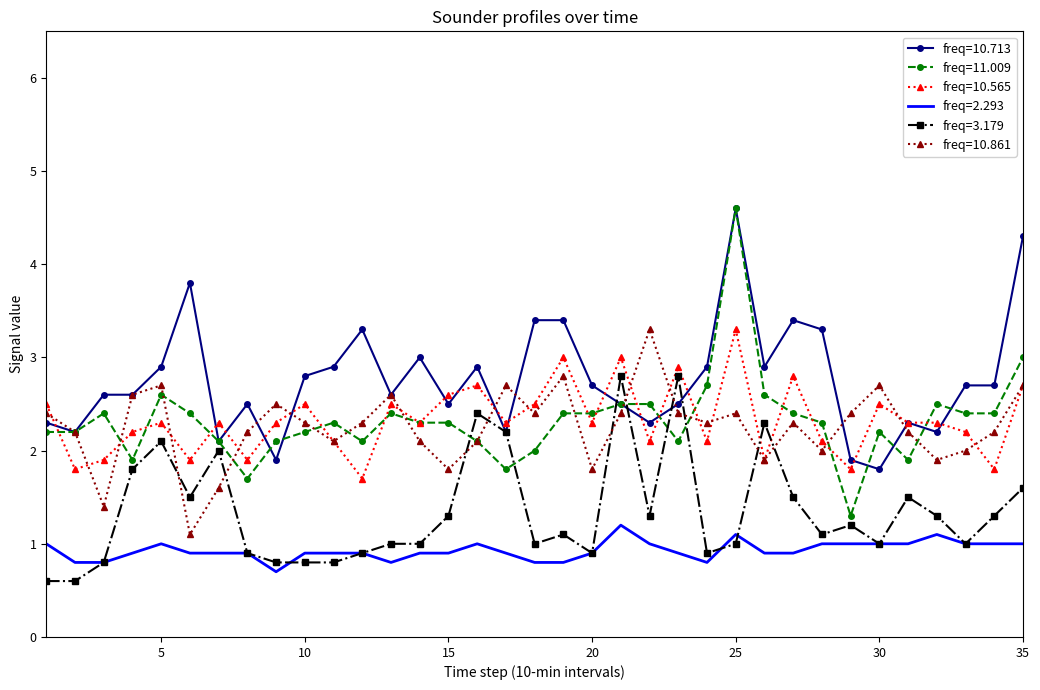

True or false: freq=2.293 and freq=10.713 cross at least once.

False